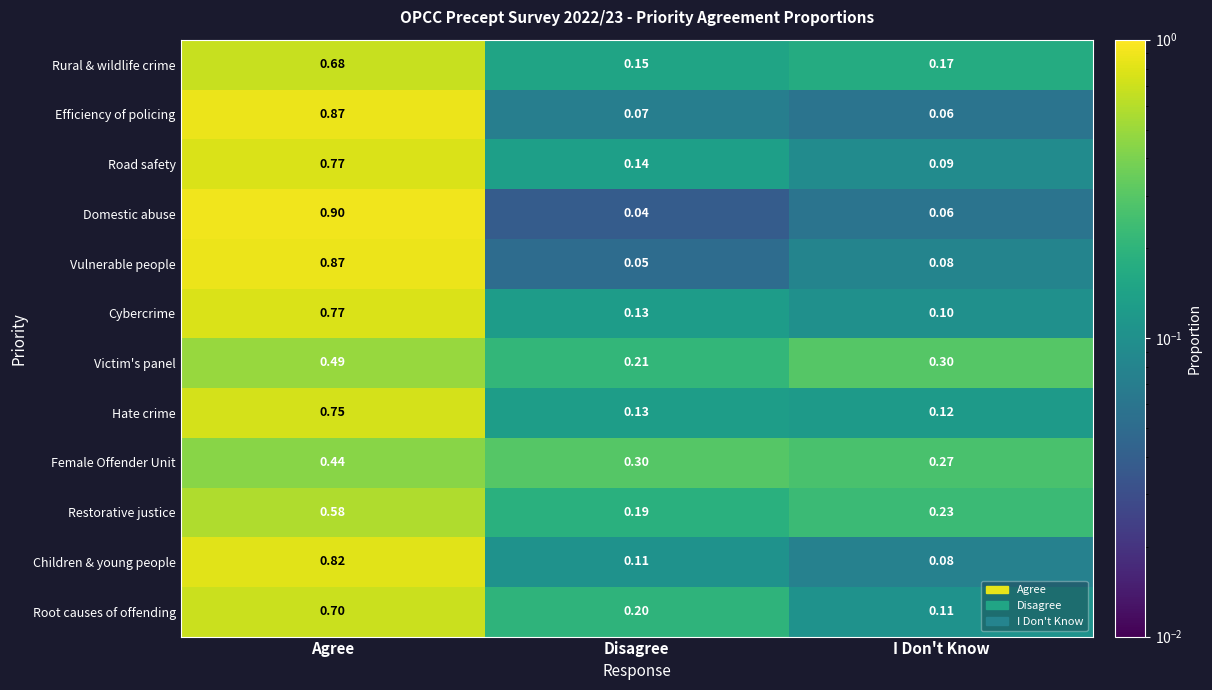

At which category does the chart reach its minimum across all series?

Disagree